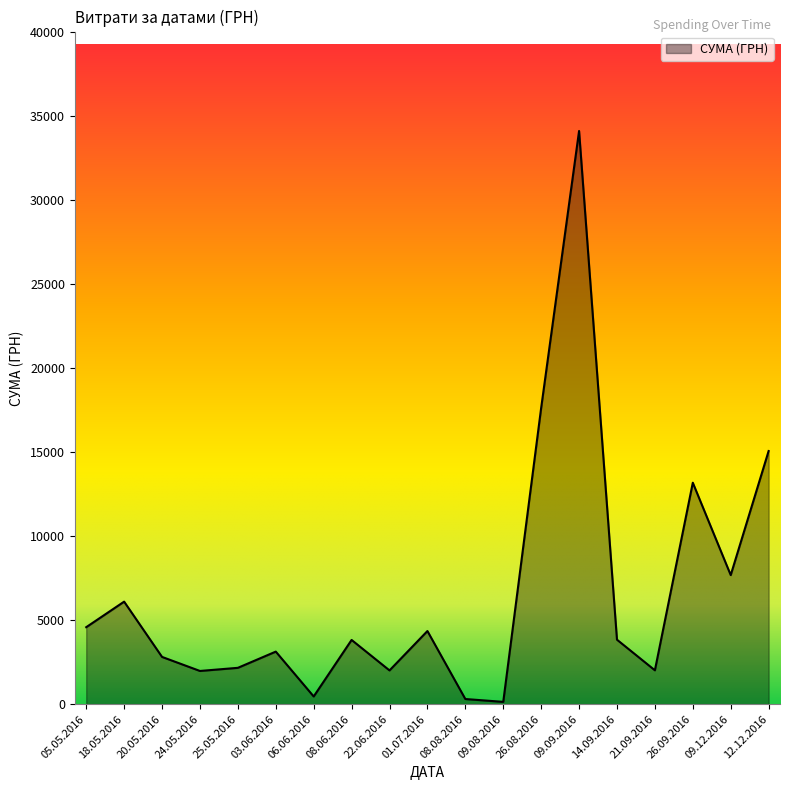

Does the chart display data point markers on the line(s)?

No